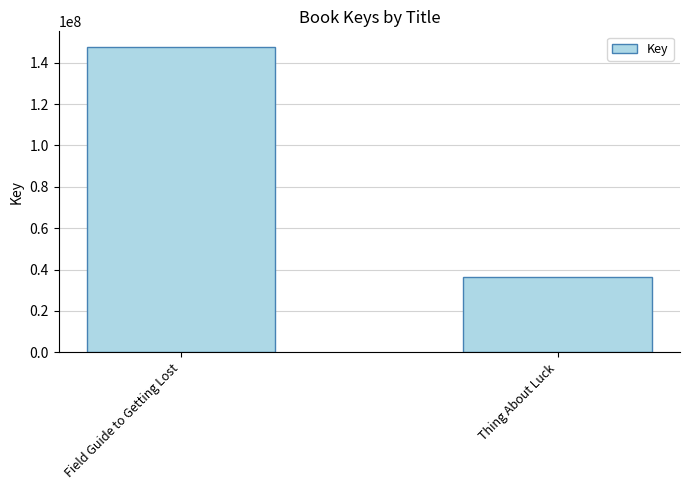

Read the value at Thing About Luck.

36552639